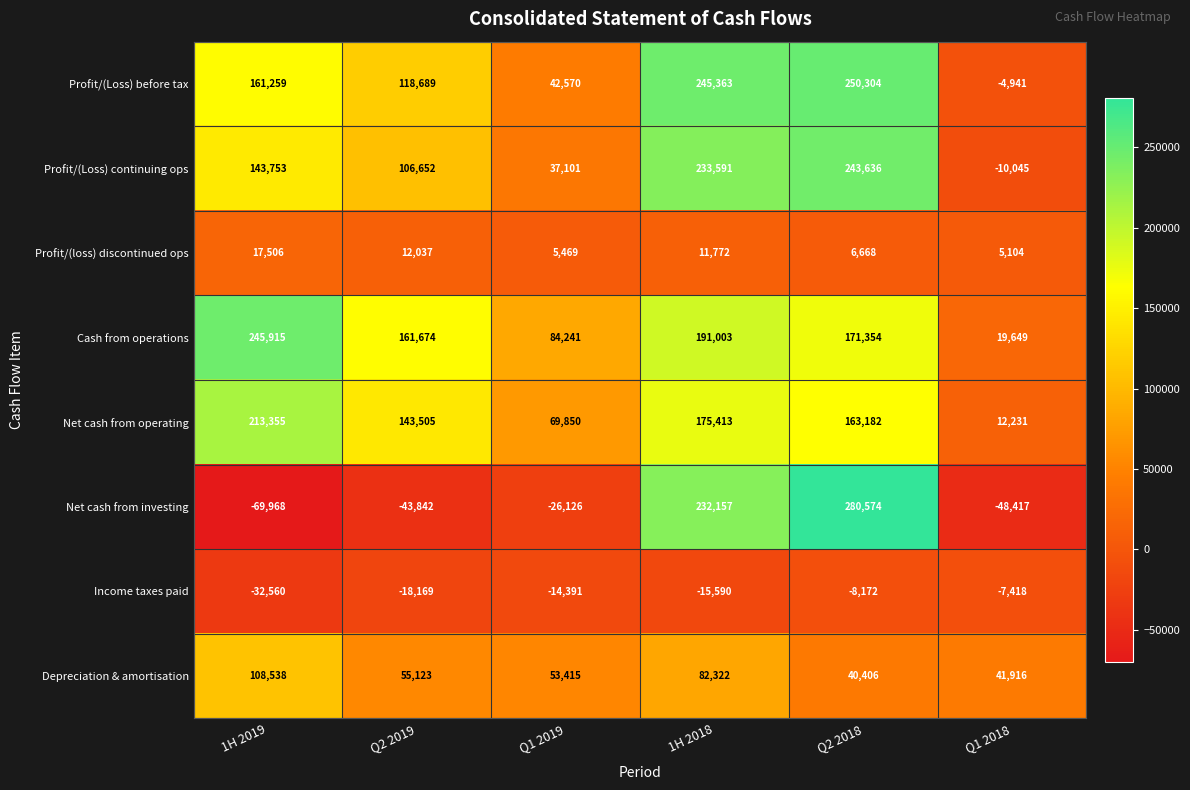

The Cash from operations series shows 265008 at Q2 2019. True or false?

False